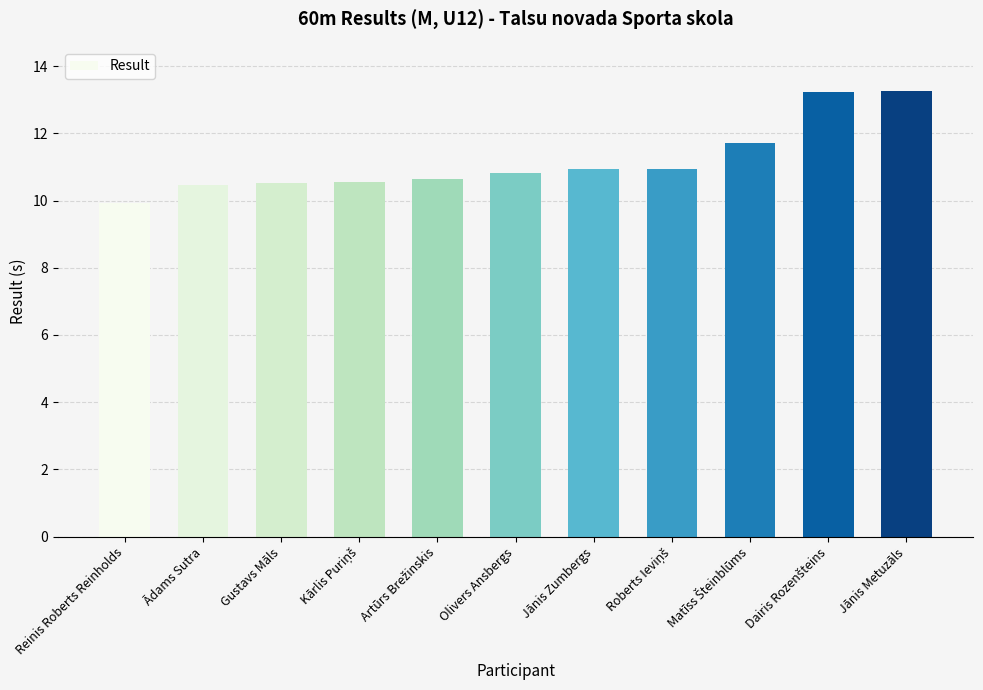

What is the approximate value at Reinis Roberts Reinholds?

9.9